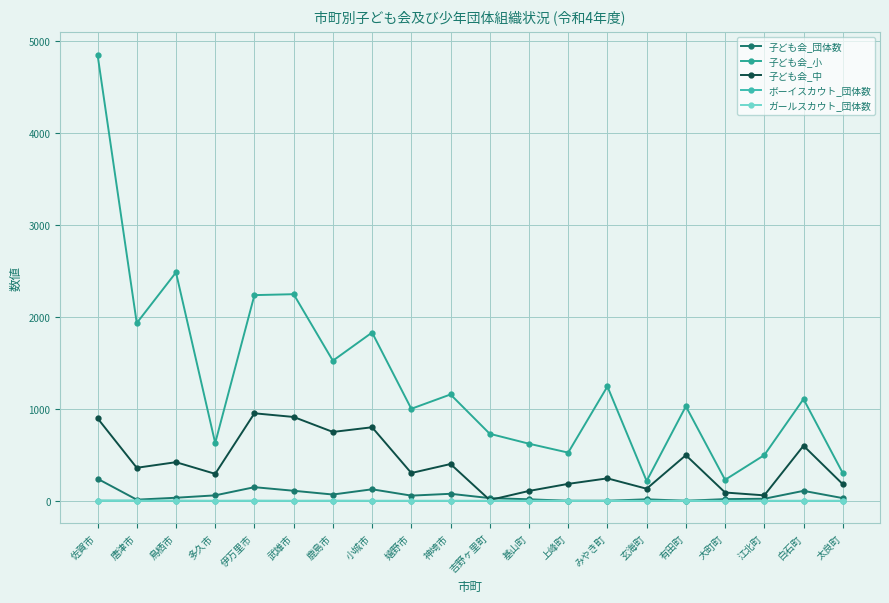

Reading right to left, transcribe all the data shown in this chart.

子ども会_団体数: 30	109	23	19	1	17	1	1	17	30	77	57	126	69	110	149	60	34	13	241
子ども会_小: 303	1108	498	229	1029	216	1245	525	622	730	1158	1002	1832	1525	2249	2239	629	2486	1935	4856
子ども会_中: 182	600	60	91	497	132	245	185	108	9	401	303	801	750	913	953	294	421	360	899
ボーイスカウト_団体数: 0	0	0	0	1	0	0	0	1	0	0	0	0	1	0	1	0	1	3	3
ガールスカウト_団体数: 0	0	0	0	0	0	0	0	1	0	0	0	0	0	0	0	0	1	0	1